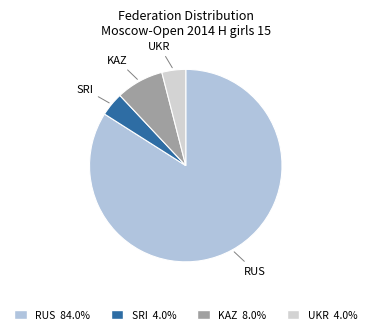

Which has a higher value, KAZ or SRI?

KAZ